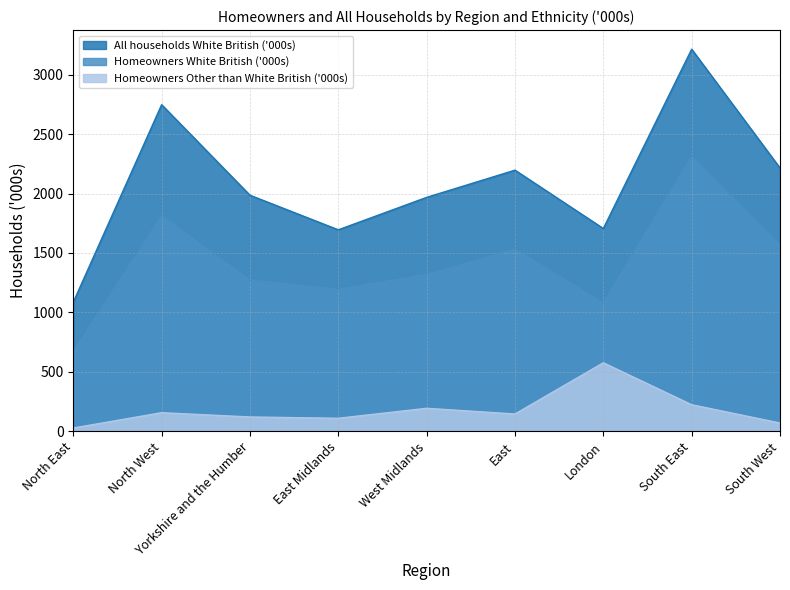

Which series changed the most between North West and West Midlands?

All households White British ('000s)